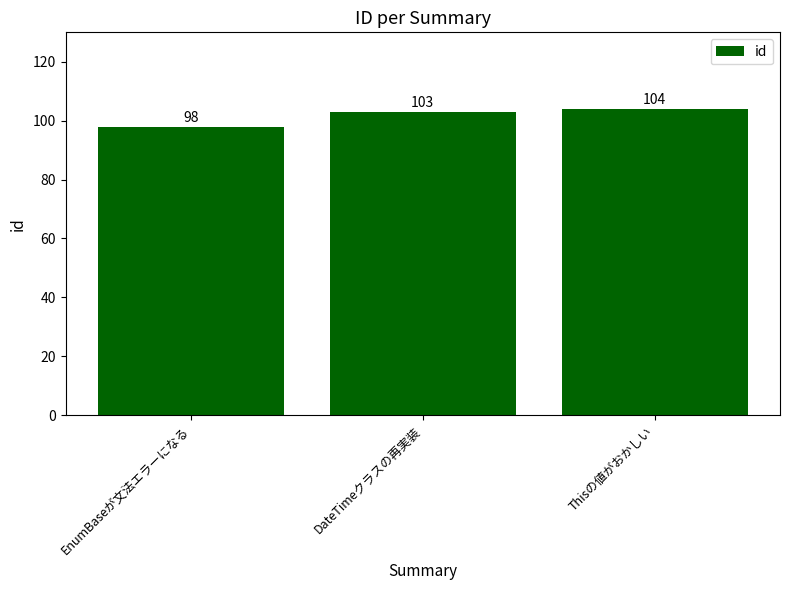

How many values are between 98 and 104?

3